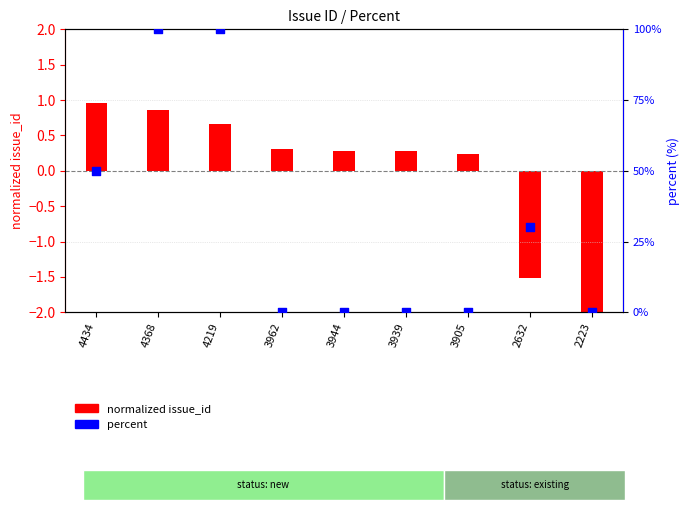

Which series has the widest spread of Y values?

percent